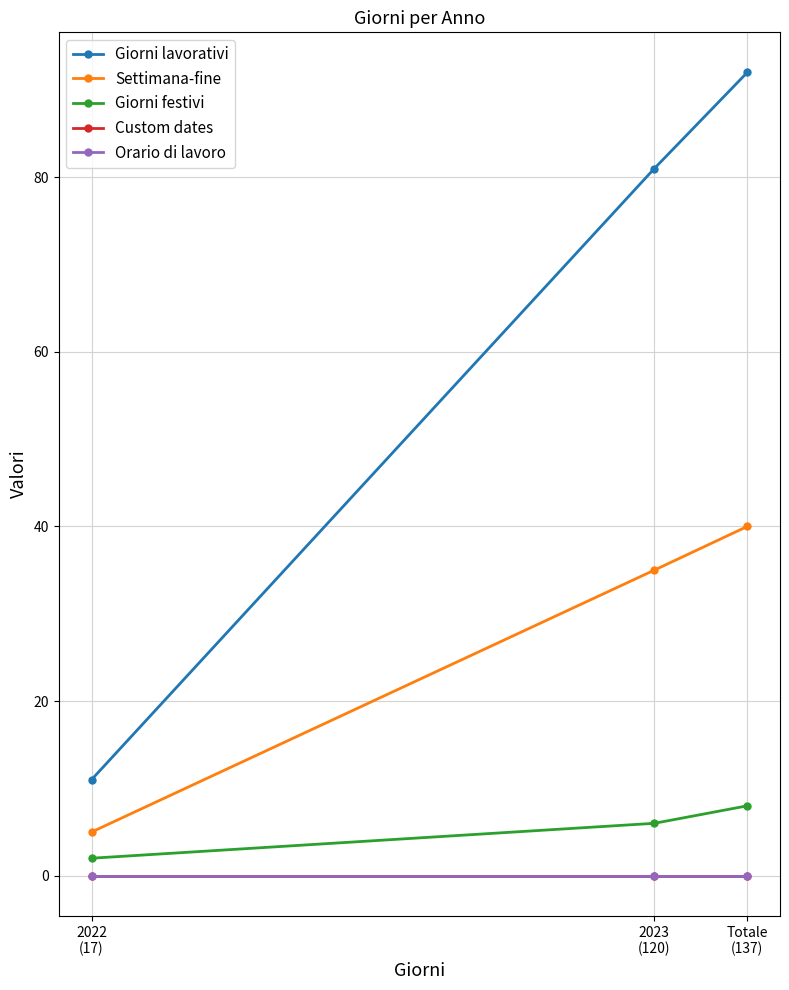

Is this an area chart (filled region under the line)?

No